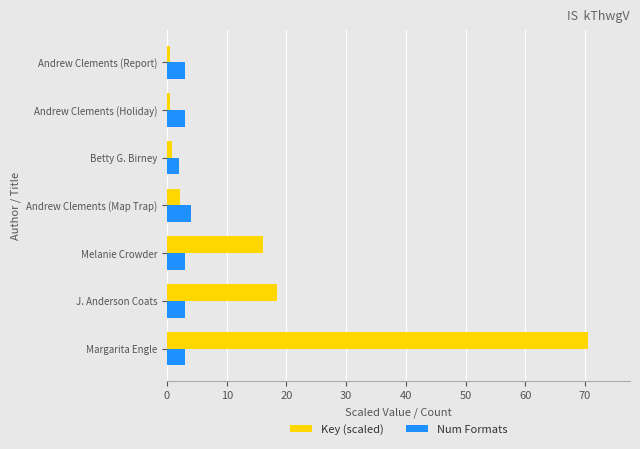

What are all the series names shown in the legend?

Key (scaled), Num Formats